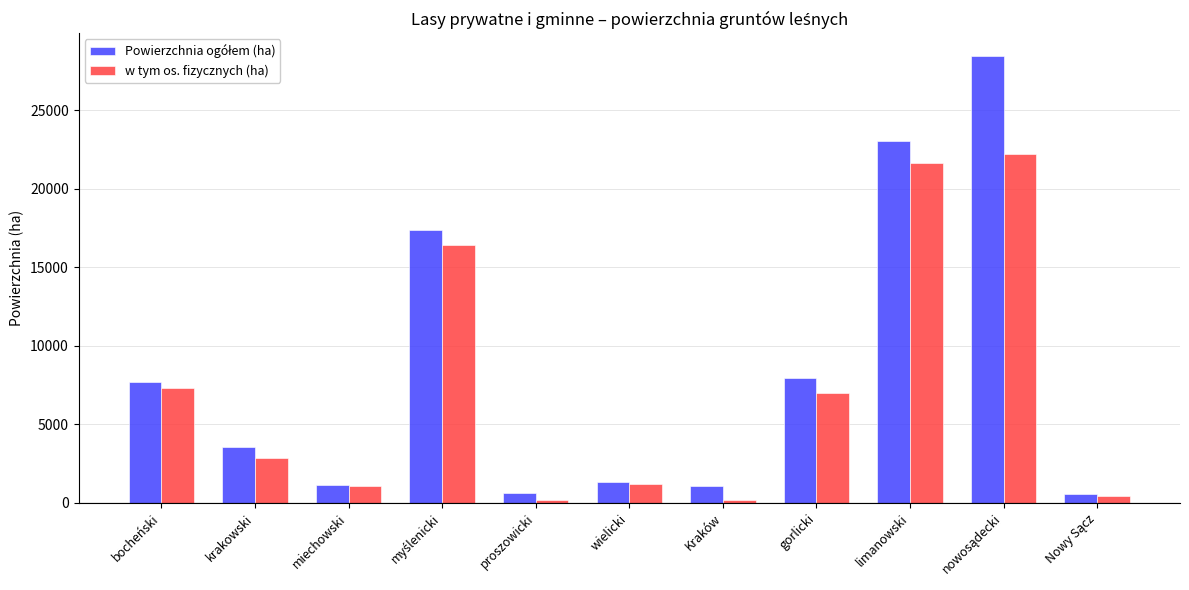

At how many categories does at least one series exceed 6553?

5